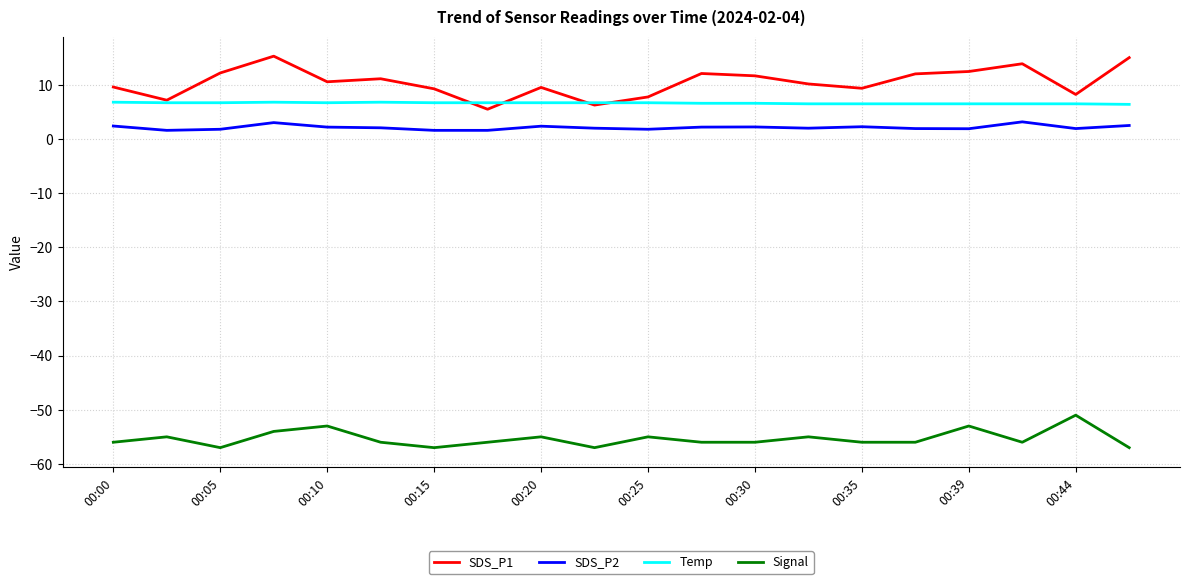

True or false: Temp and SDS_P2 cross at least once.

False